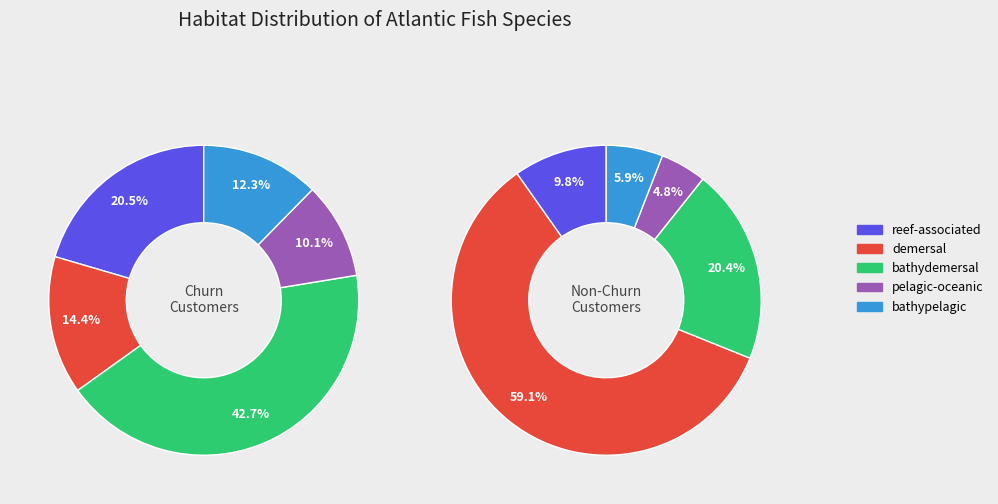

Rank the series by their average value, from lowest to highest.

Churn Customers, Non-Churn Customers